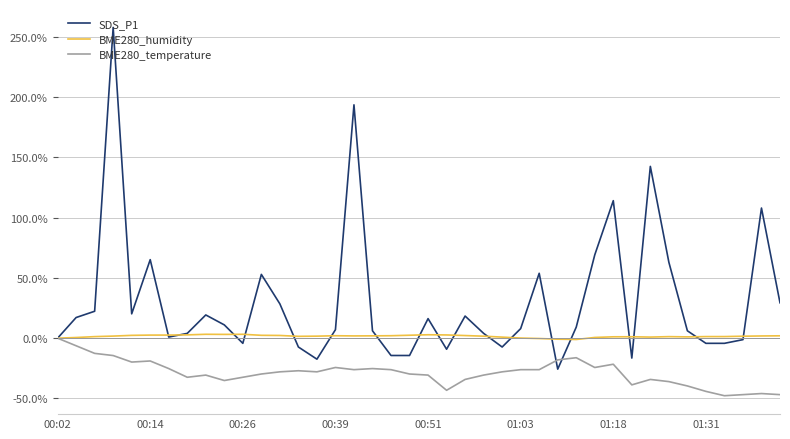

What is the lowest value of the BME280_temperature series?

-47.7